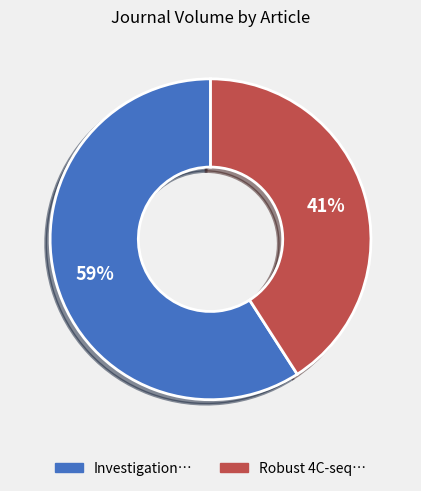

Is there a majority slice in this chart?

Yes